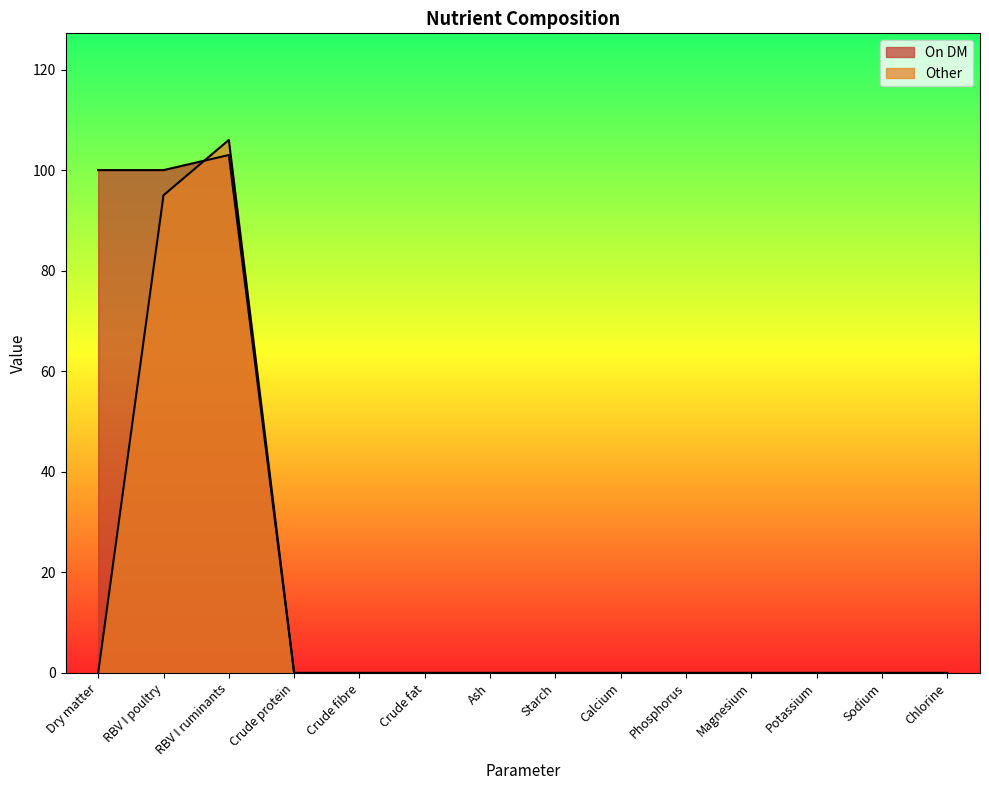

List the series in order of their overall mean, lowest first.

Other, On DM